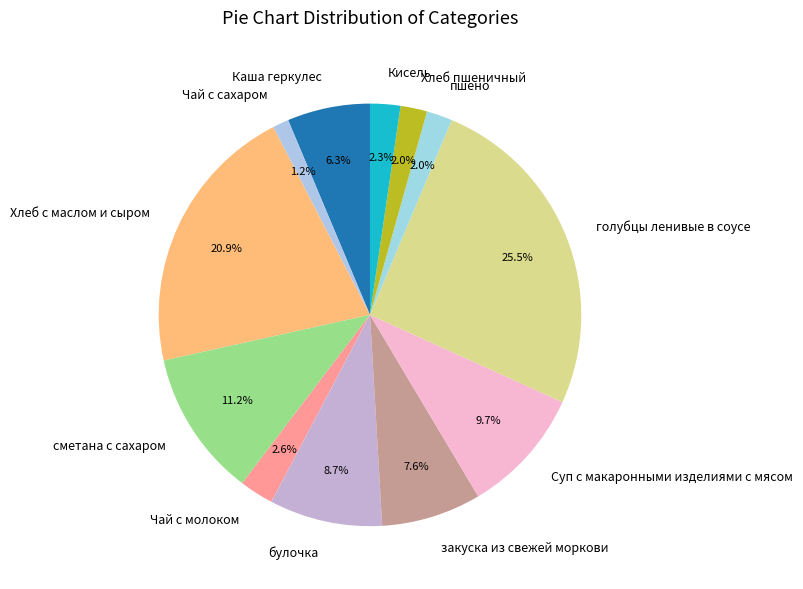

Does any single category account for the majority?

No